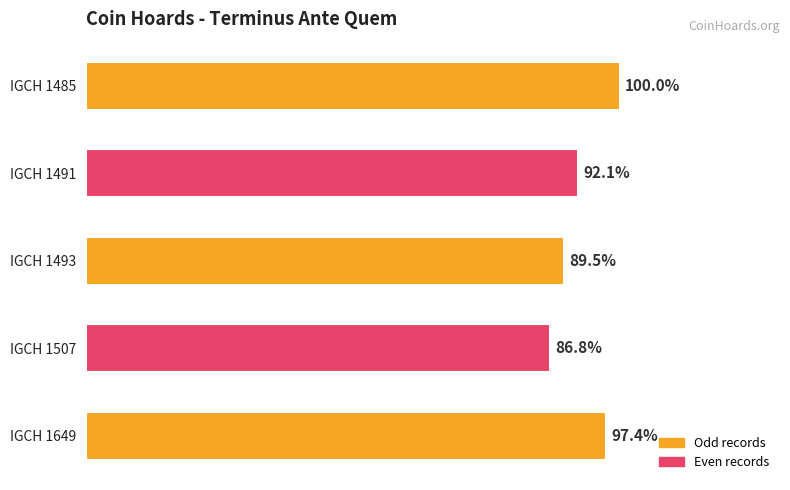

Does the chart contain any negative values?

No